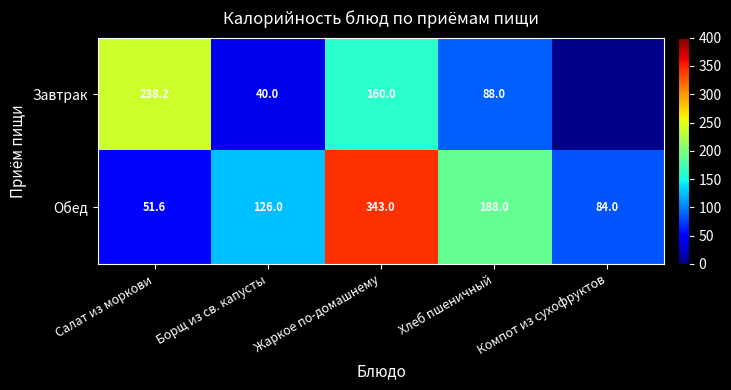

Is the value of Обед at Хлеб пшеничный greater than the value of Завтрак at Хлеб пшеничный?

Yes